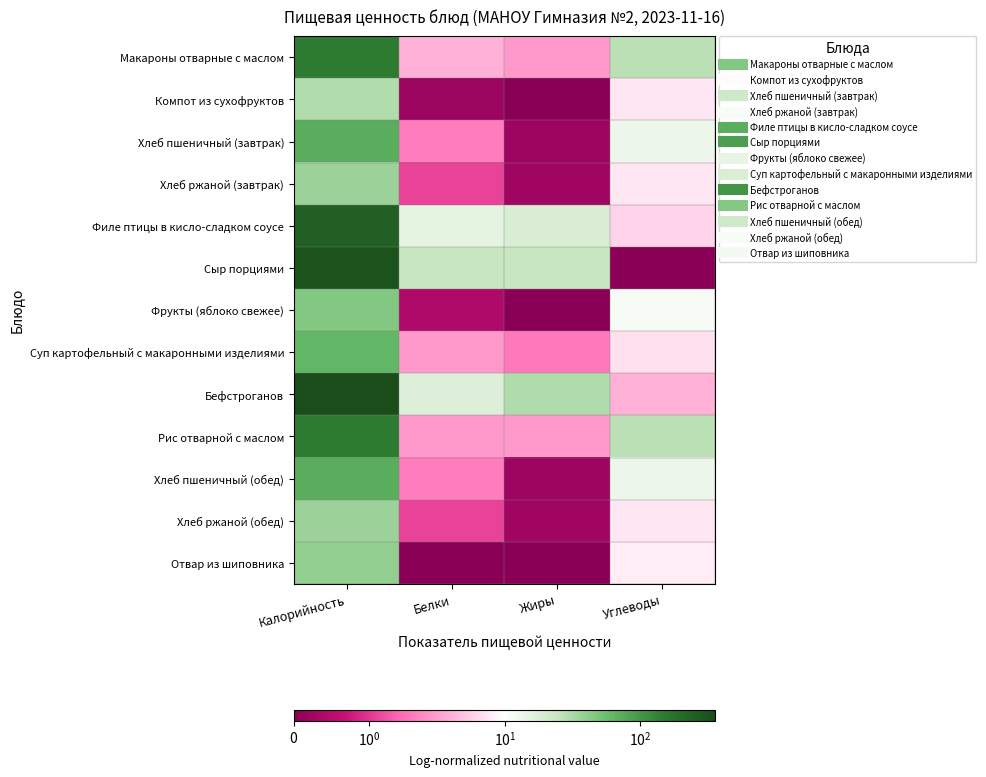

Between Калорийность and Жиры, which is larger?

Калорийность